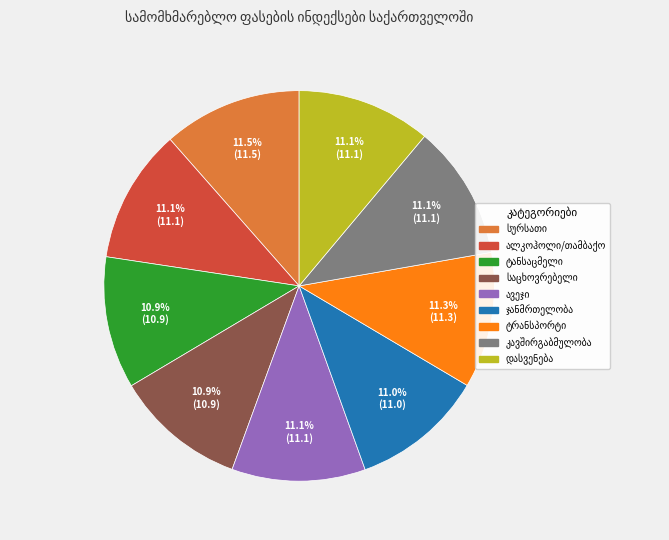

How many slices are in this pie chart?

9